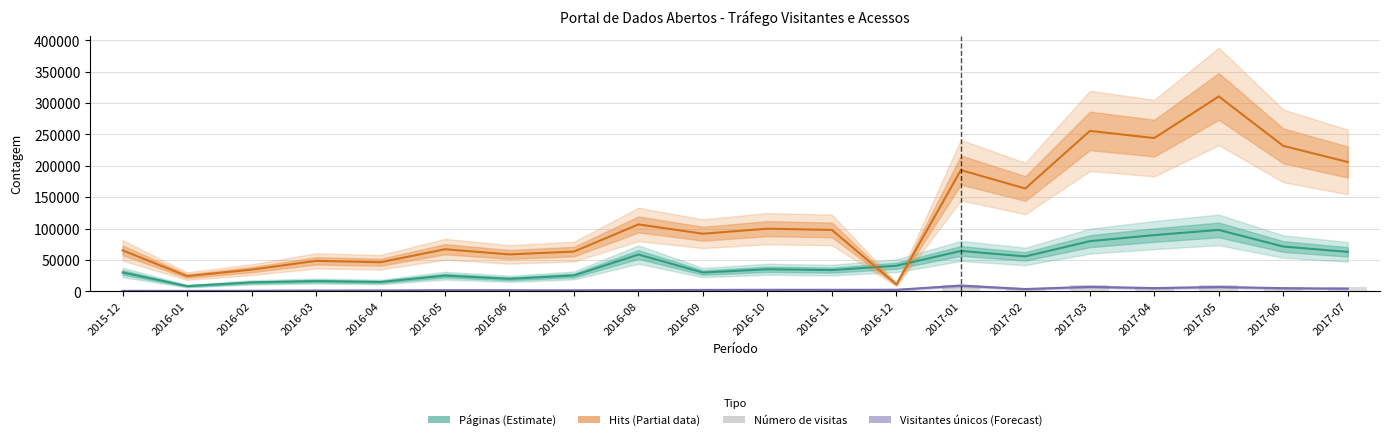

How many bars are there in each group?

4